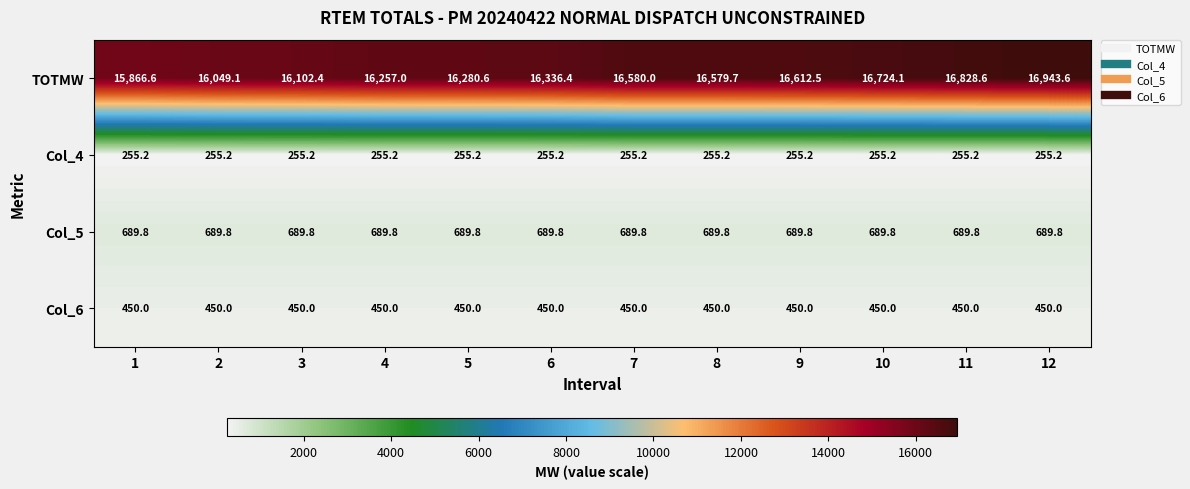

The value of Col_4 at 11 is 255.2. True or false?

True